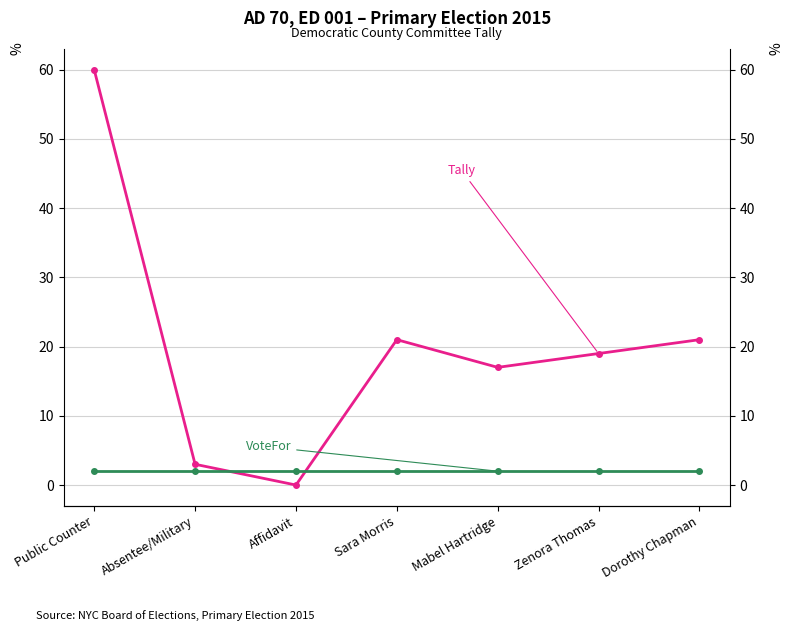

Between which two adjacent categories do VoteFor and Tally first intersect?

Absentee/Military and Affidavit